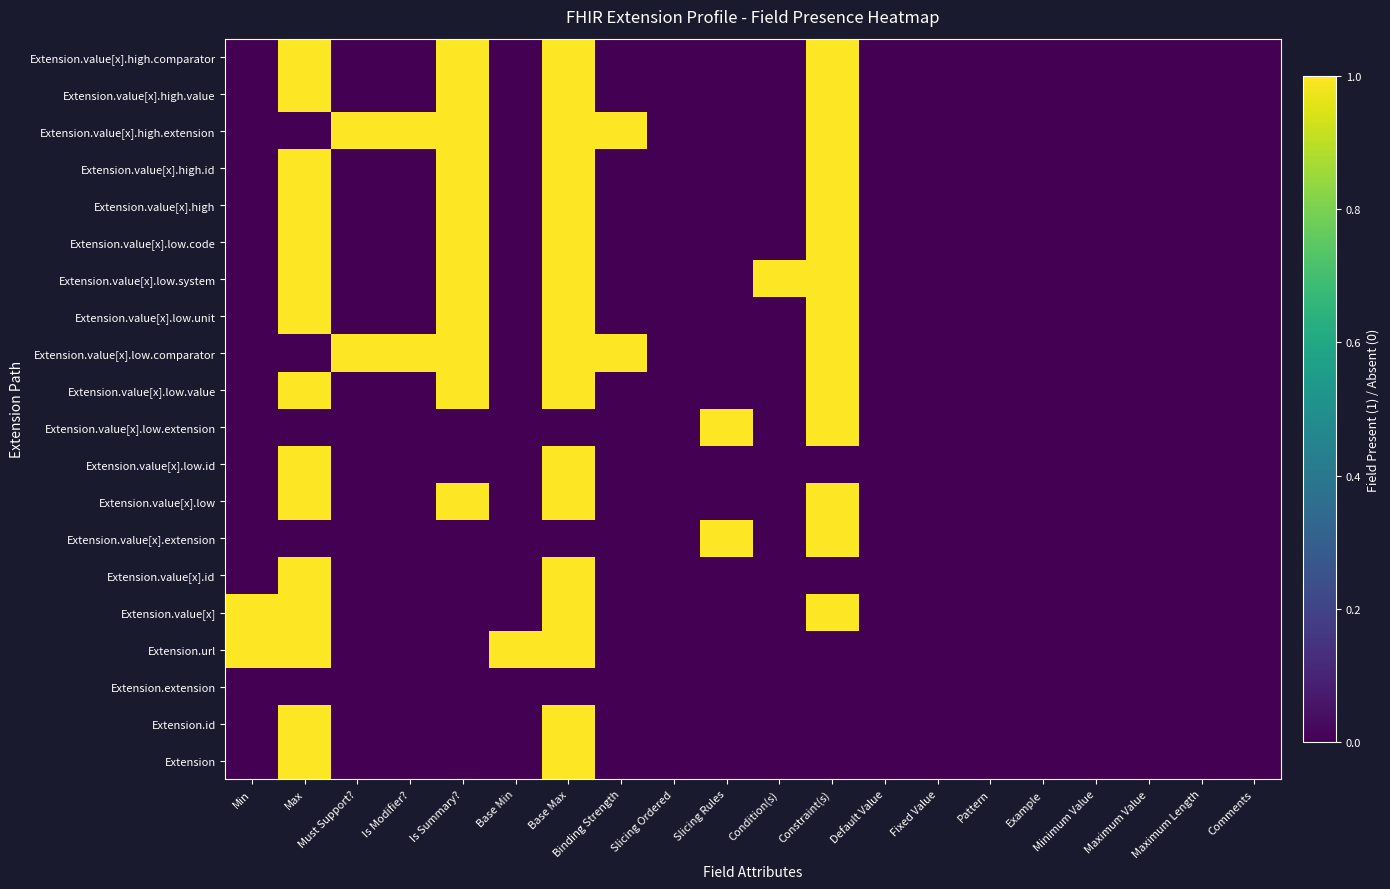

At which category is the sum across all series the highest?

Base Max